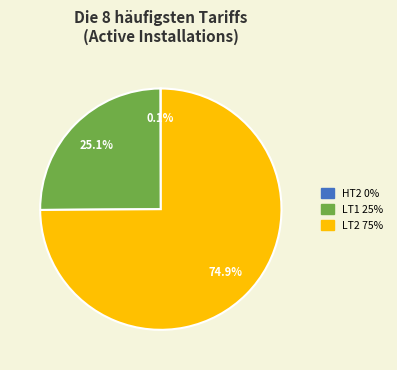

Does any single category account for the majority?

Yes